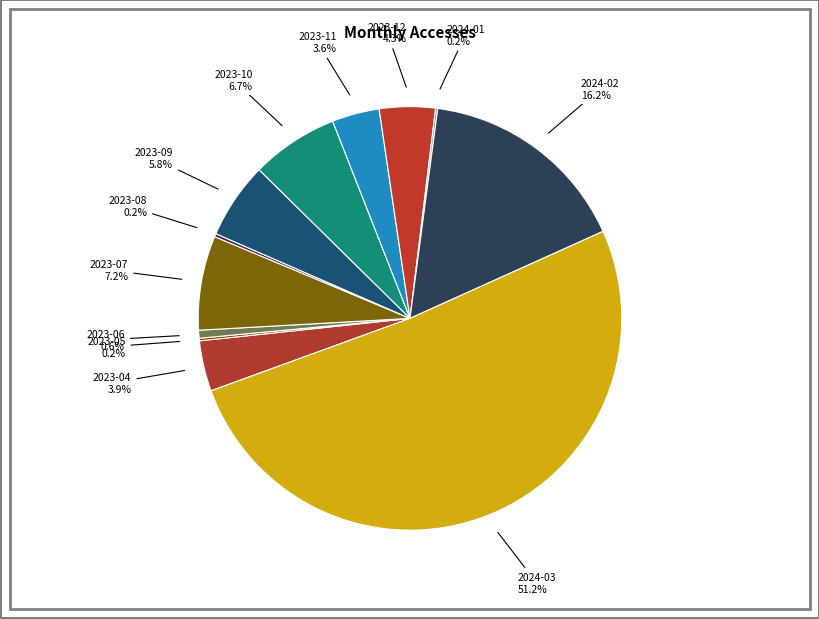

Is 2023-10 the majority of the pie?

No